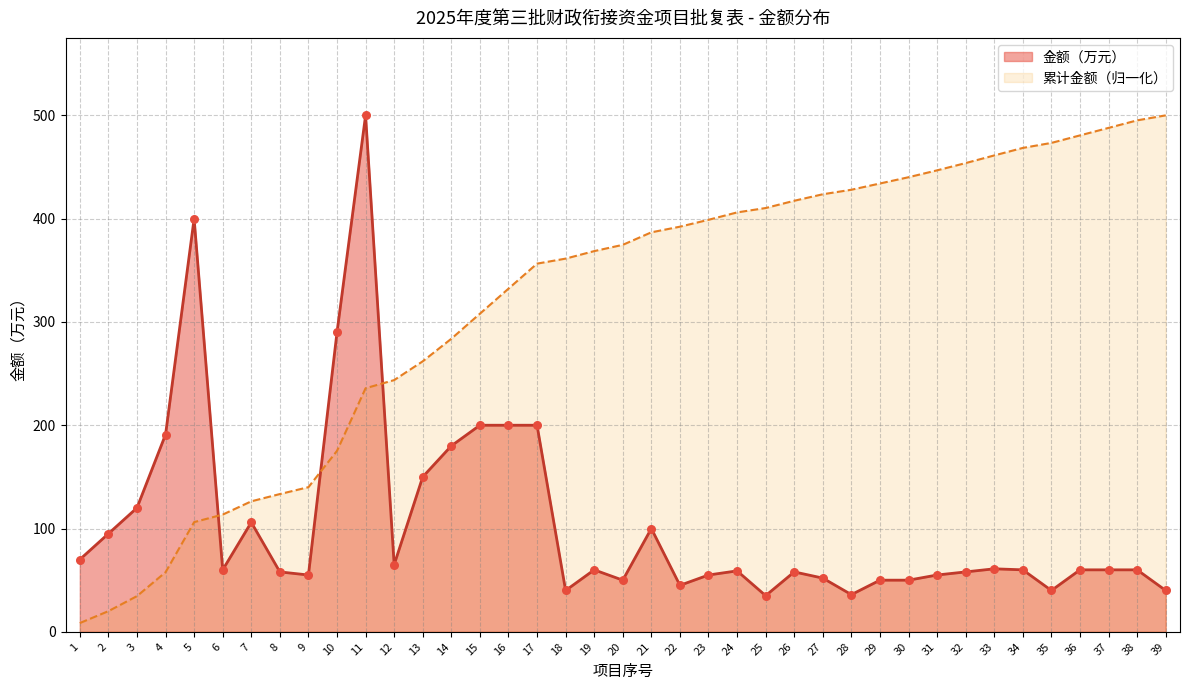

What is the change in value from 13 to 19?

-90